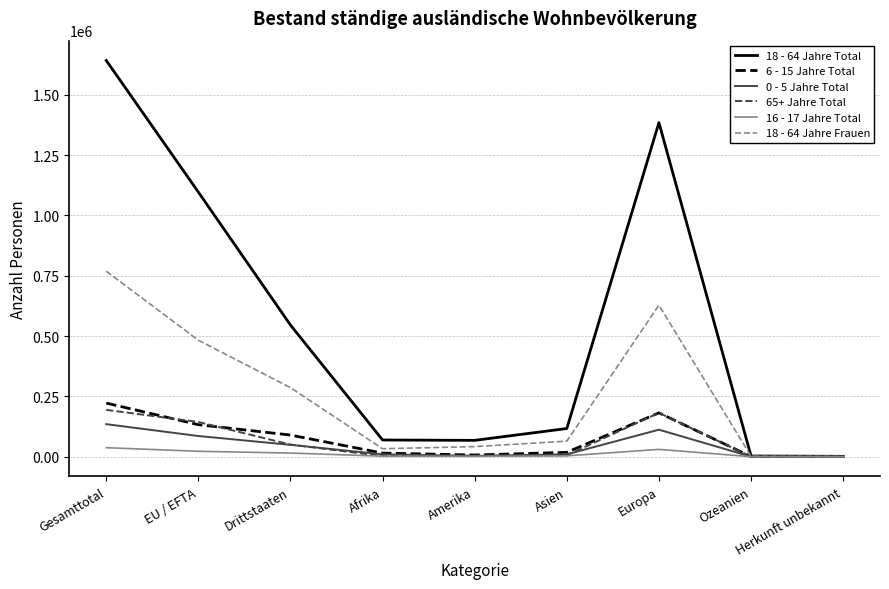

True or false: 65+ Jahre Total has a value of 41454 at Europa.

False